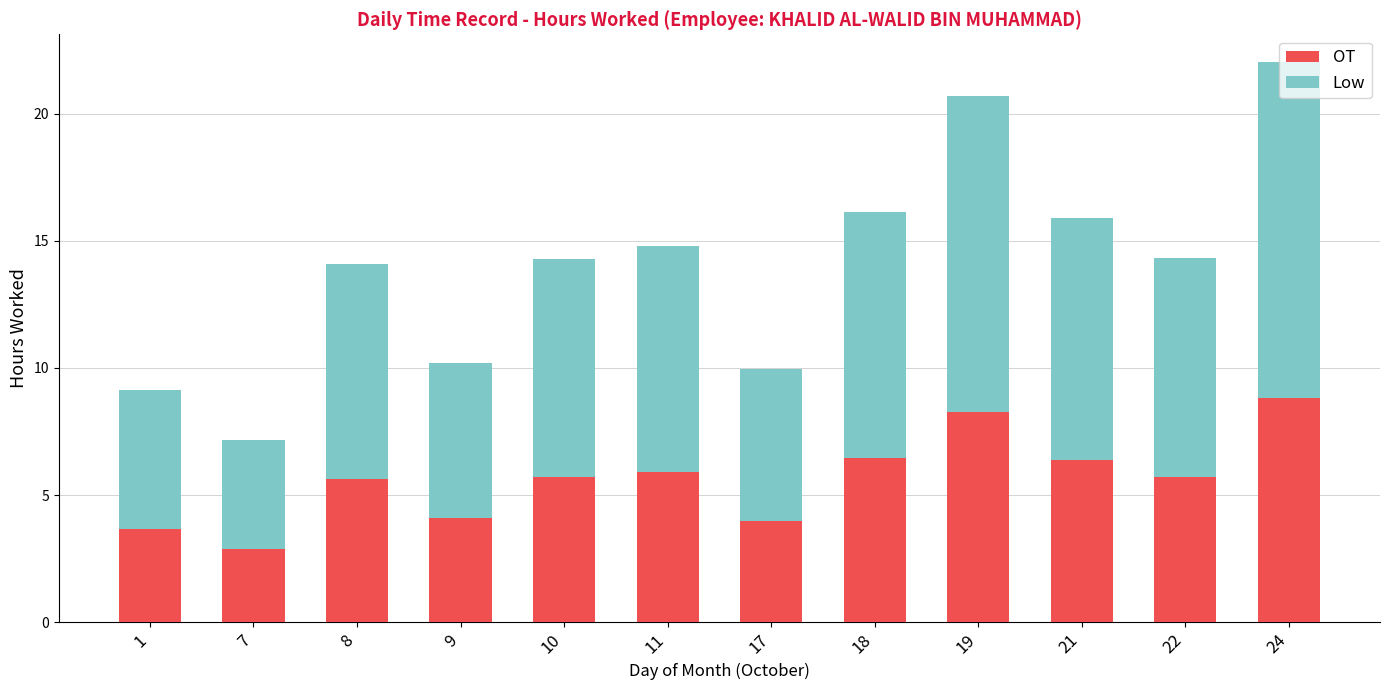

What is the average value of the OT series?

5.6